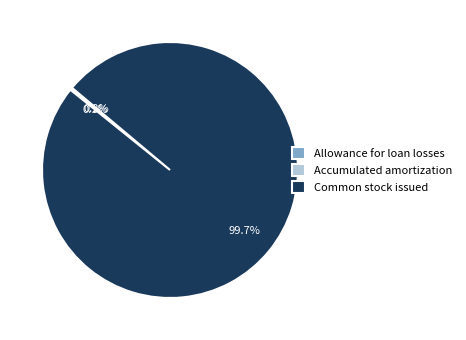

Is it true that Common stock issued is 88% of the pie?

False